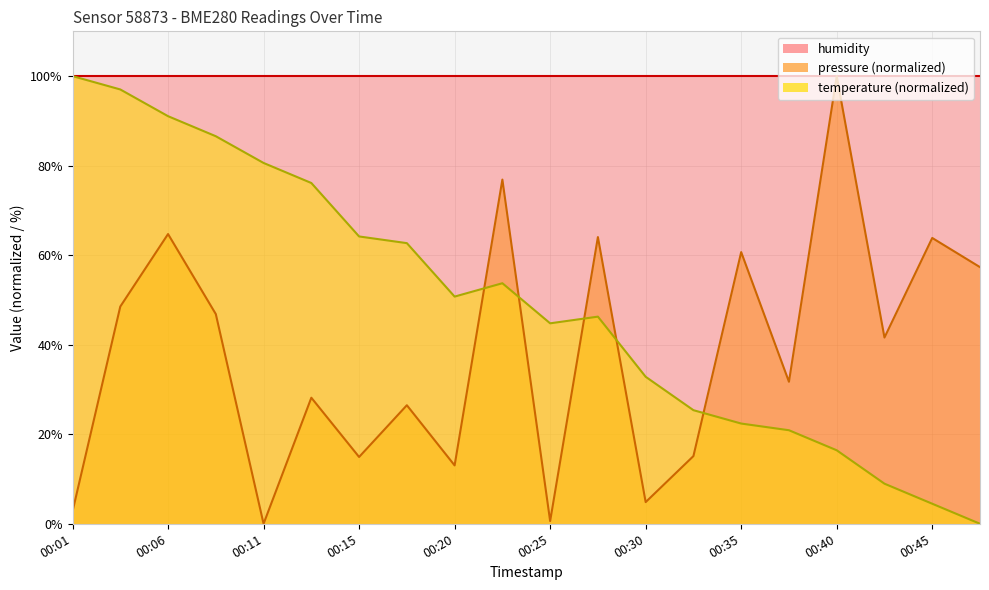

What are all the series names shown in the legend?

humidity, pressure (normalized), temperature (normalized)